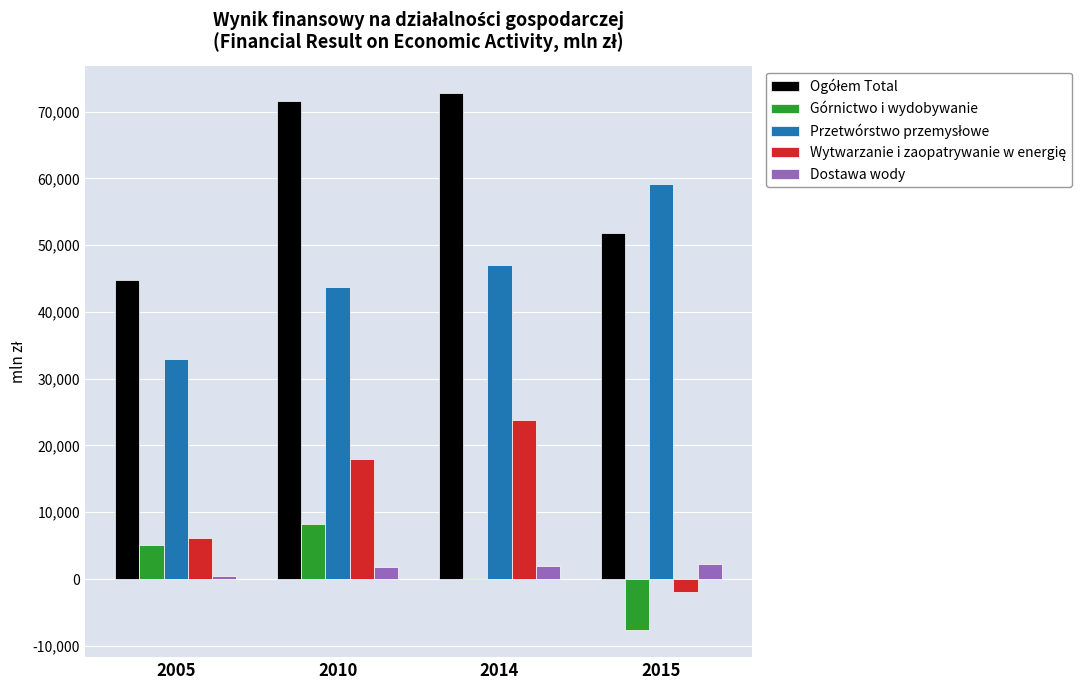

The Górnictwo i wydobywanie series shows -7661.9 at 2015. True or false?

True